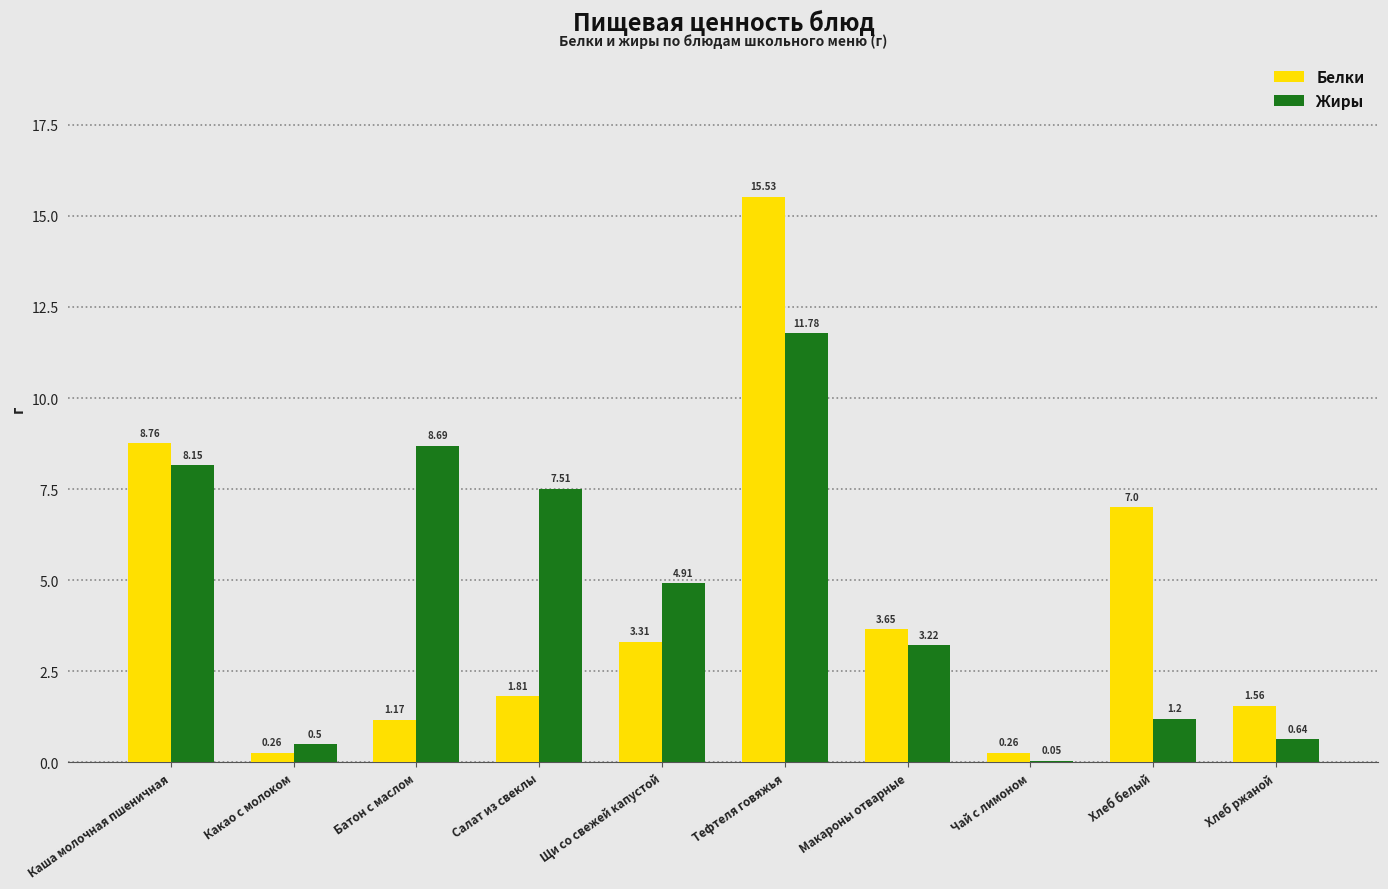

At which category is the sum across all series the highest?

Тефтеля говяжья